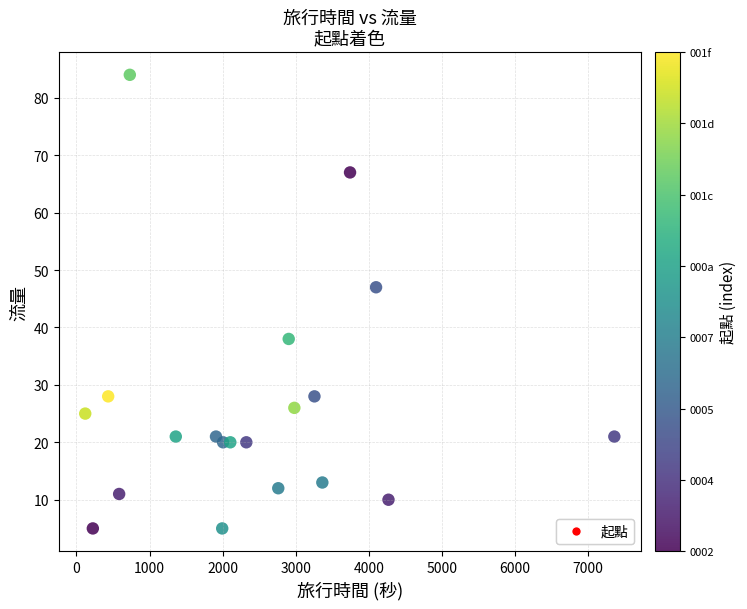

What is the range of Y values (max minus min)?

79